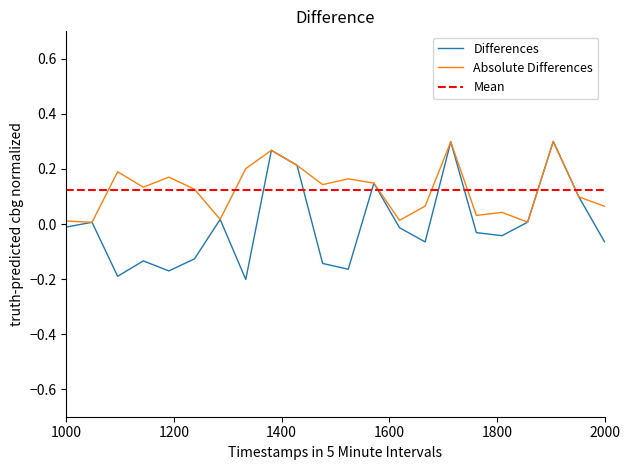

What is the sum of the values at 15 and 14?

-0.1